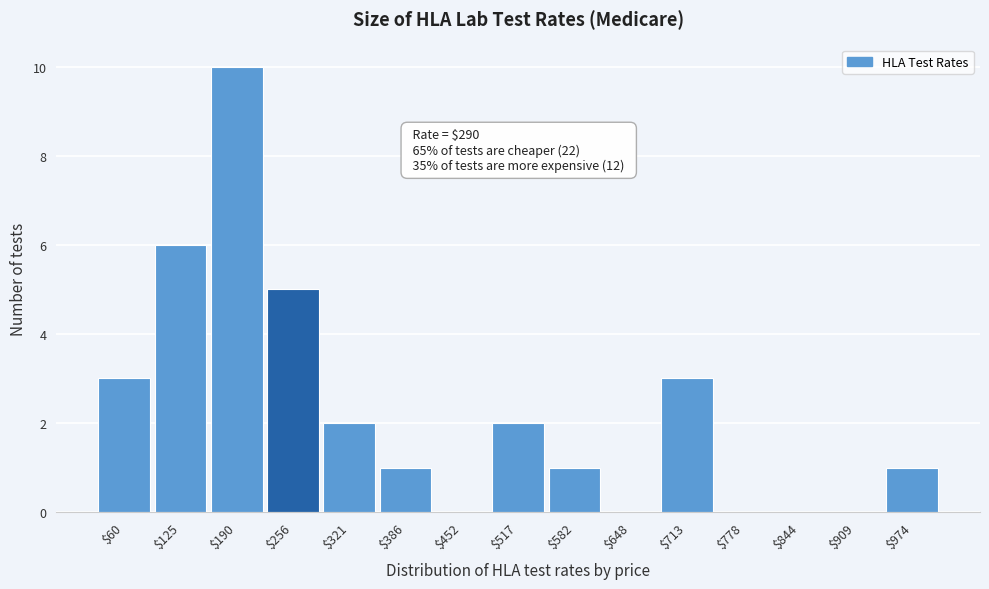

The value at $909 is 0. True or false?

True